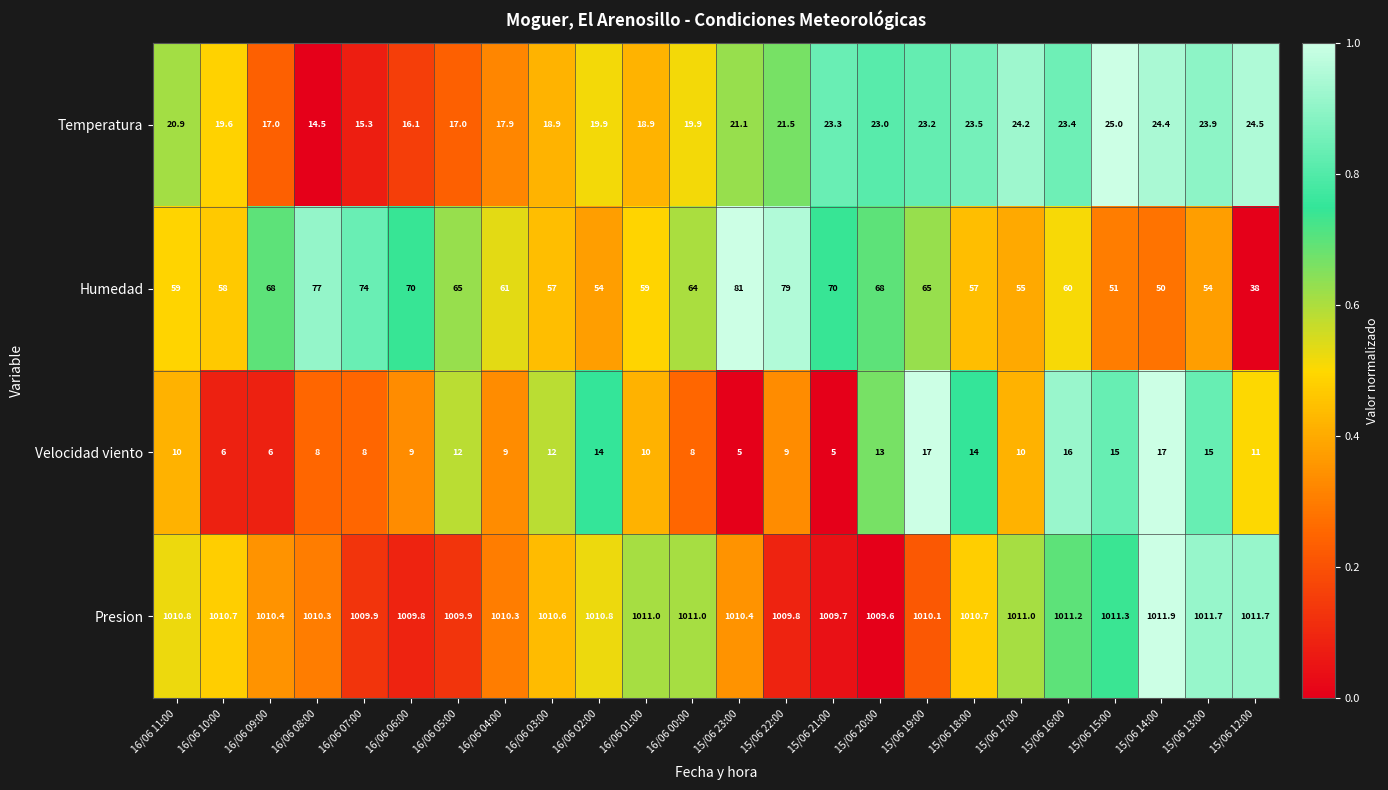

Between 16/06 00:00 and 15/06 21:00, which series saw the biggest shift?

Humedad